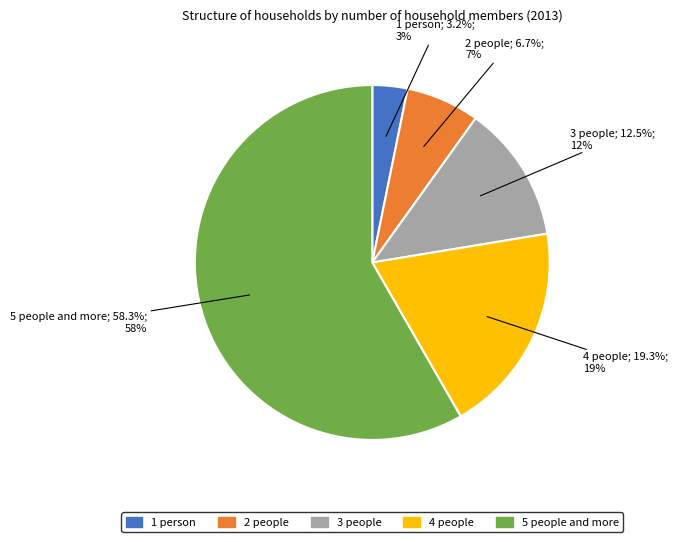

Rank the categories by value from lowest to highest.

1 person, 2 people, 3 people, 4 people, 5 people and more